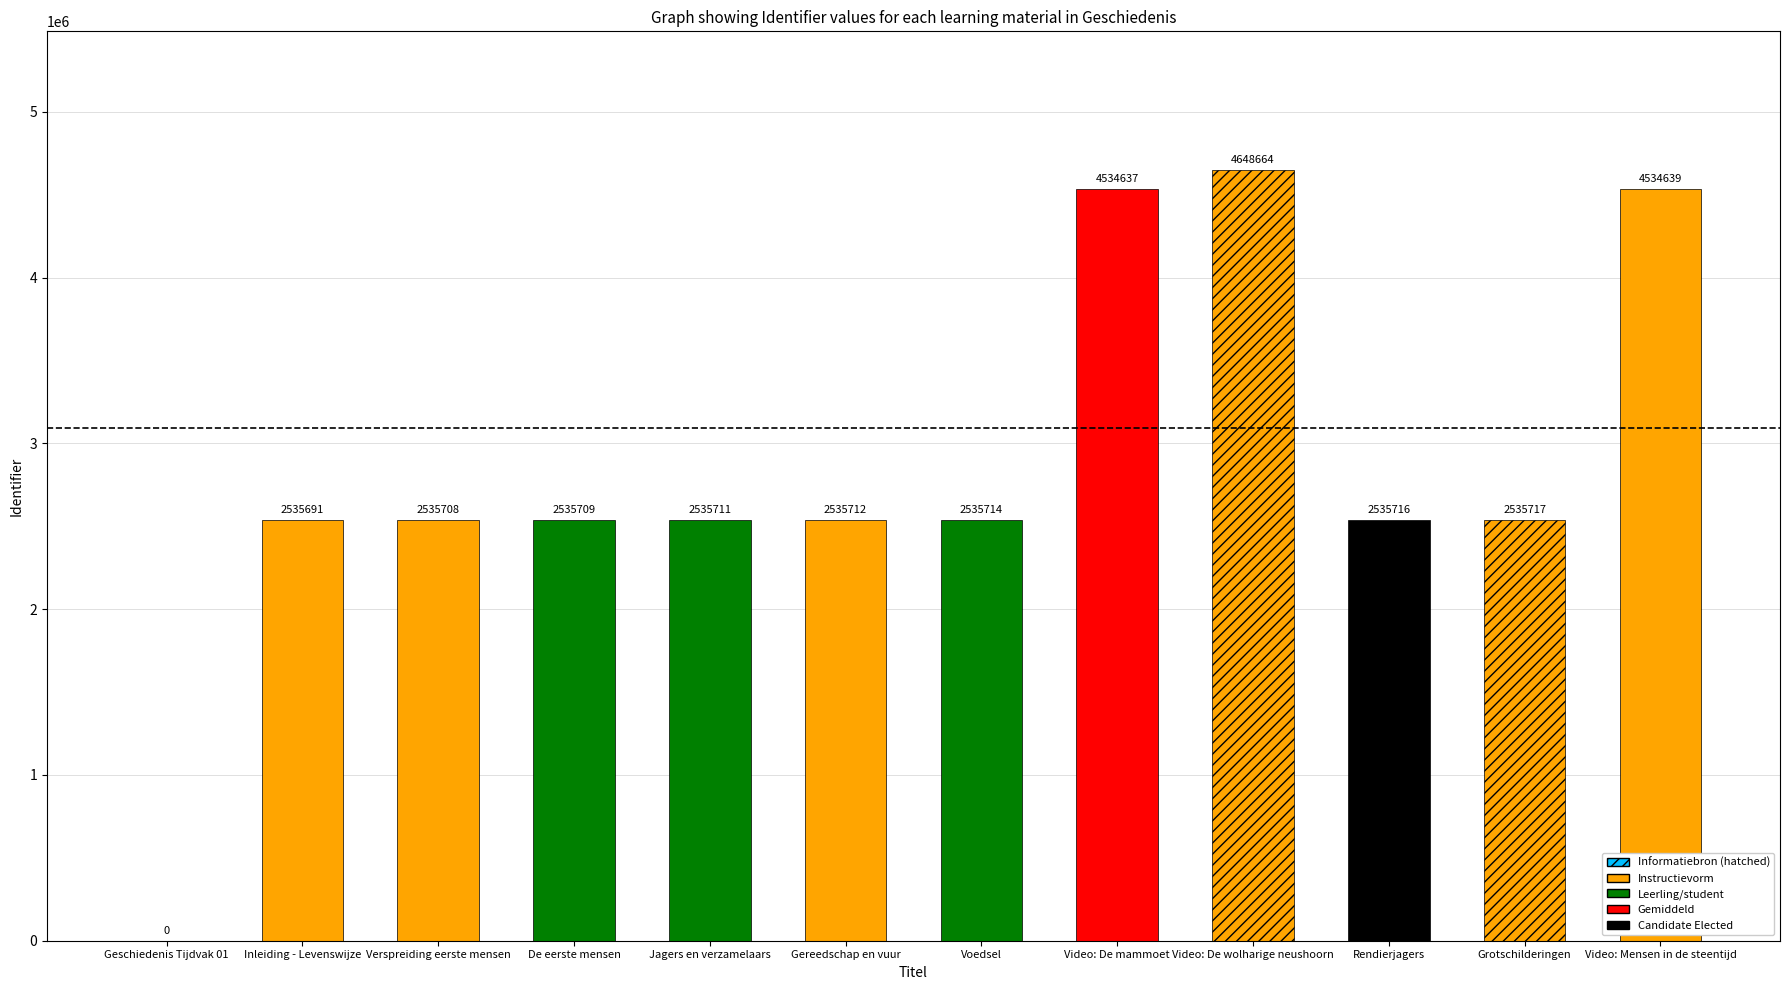

How many values exceed 2535714?

5